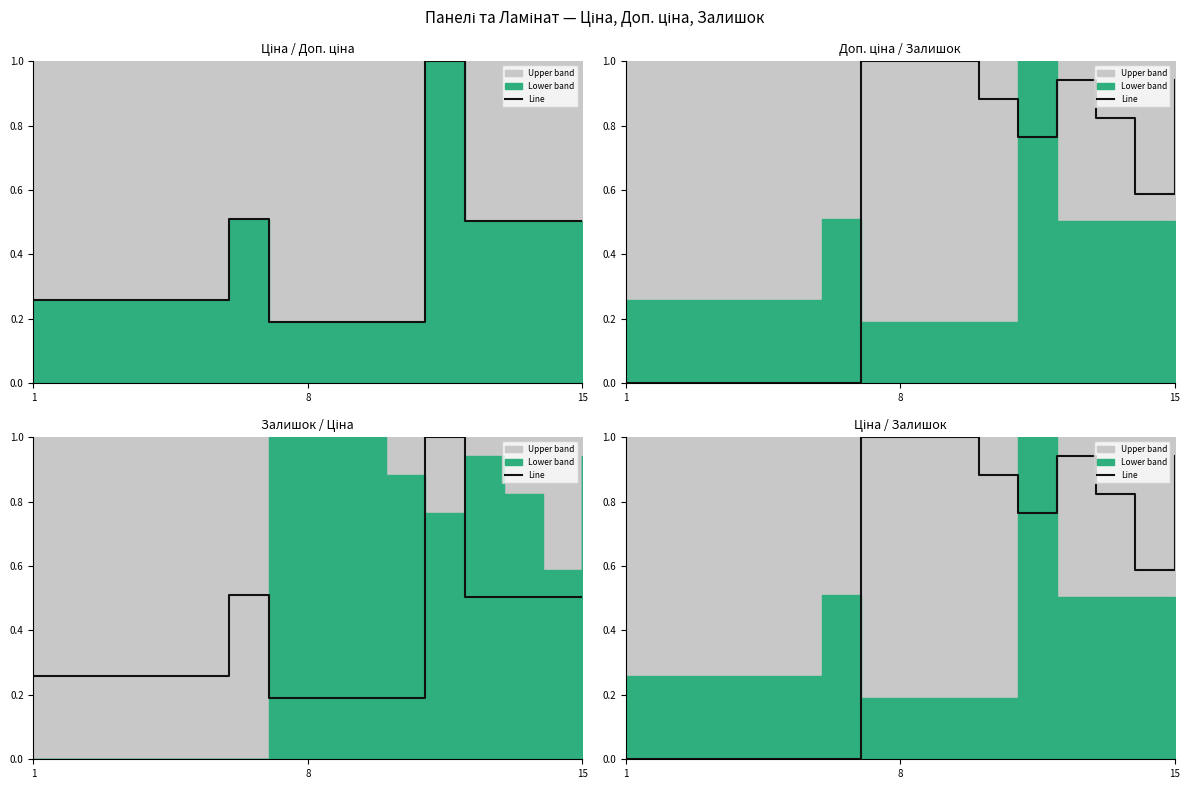

What is the maximum value shown in the chart?

1.0